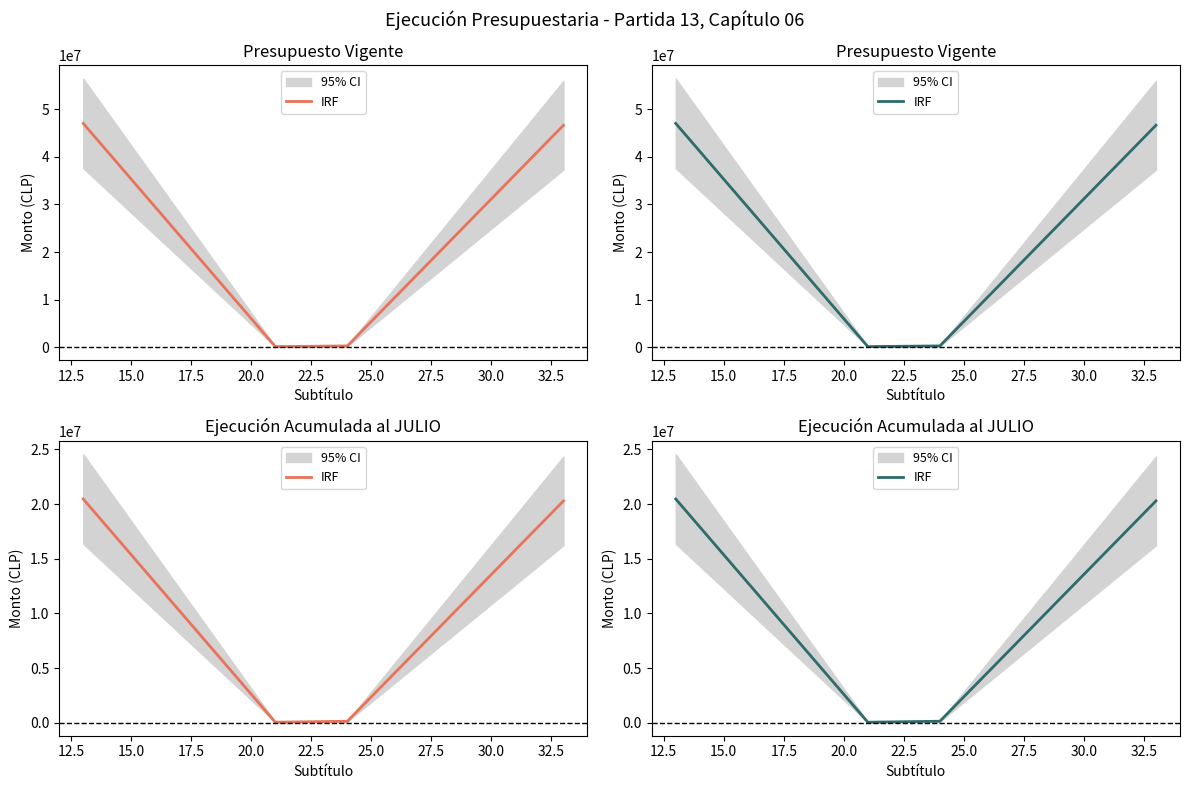

What position from the right is 15.0?

2